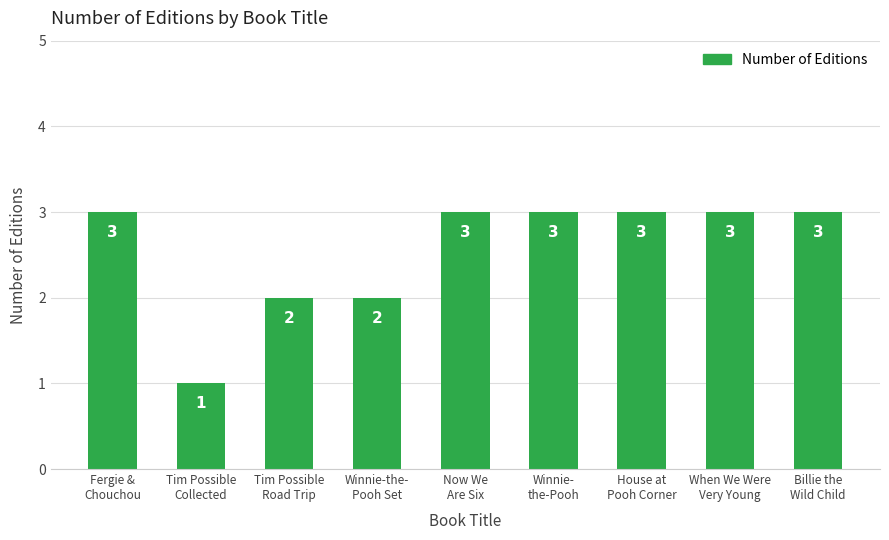

Reading left to right, list all the values displayed in this chart.

Fergie &
Chouchou=3	Tim Possible
Collected=1	Tim Possible
Road Trip=2	Winnie-the-
Pooh Set=2	Now We
Are Six=3	Winnie-
the-Pooh=3	House at
Pooh Corner=3	When We Were
Very Young=3	Billie the
Wild Child=3